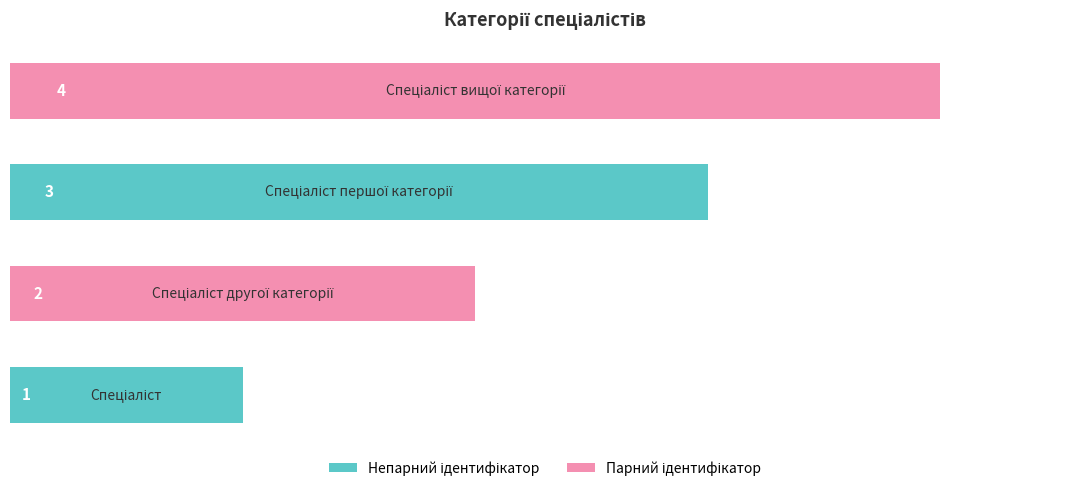

How many values are between 2 and 4?

3